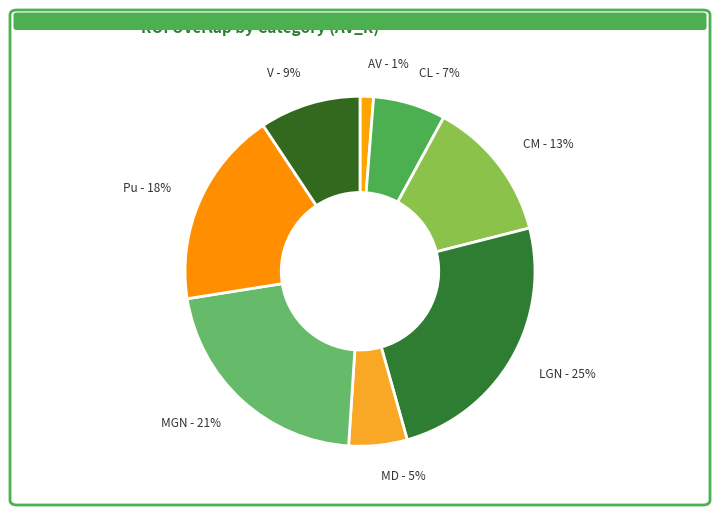

Does CL - 7% represent more than half of the total?

No